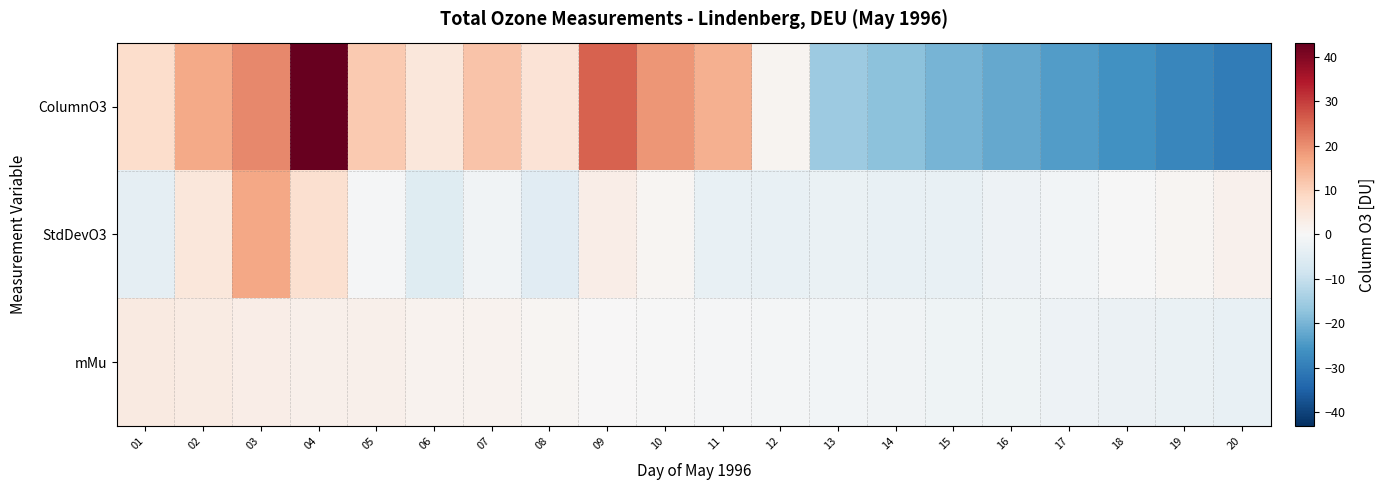

Between 01 and 19, which series saw the biggest shift?

ColumnO3